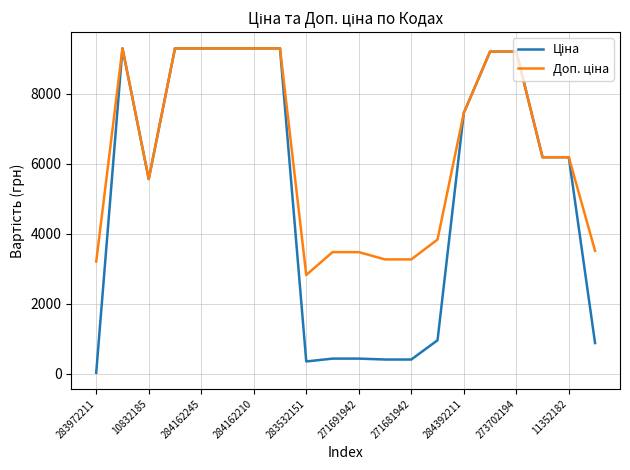

What is the greatest value displayed?

9290.5